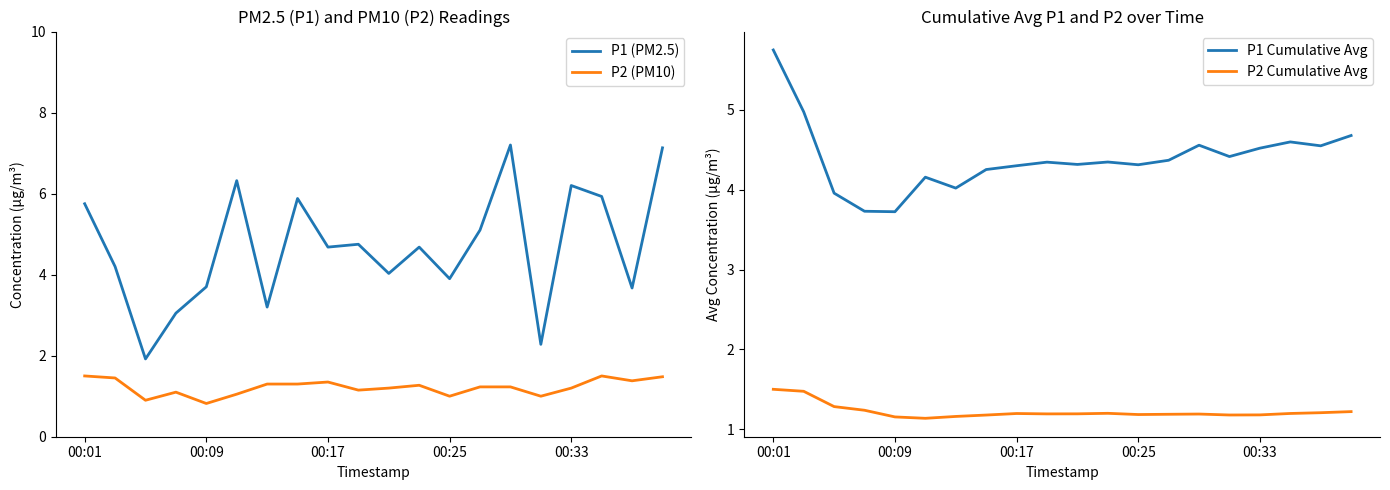

The P2 (PM10) series shows 1.2 at 10. True or false?

True